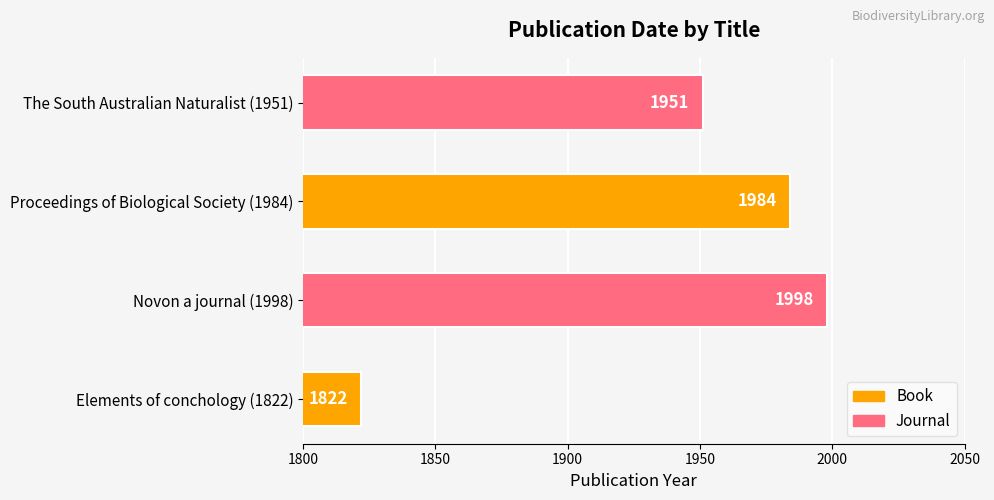

Read the value at Novon a journal (1998), to the nearest 10.

2000